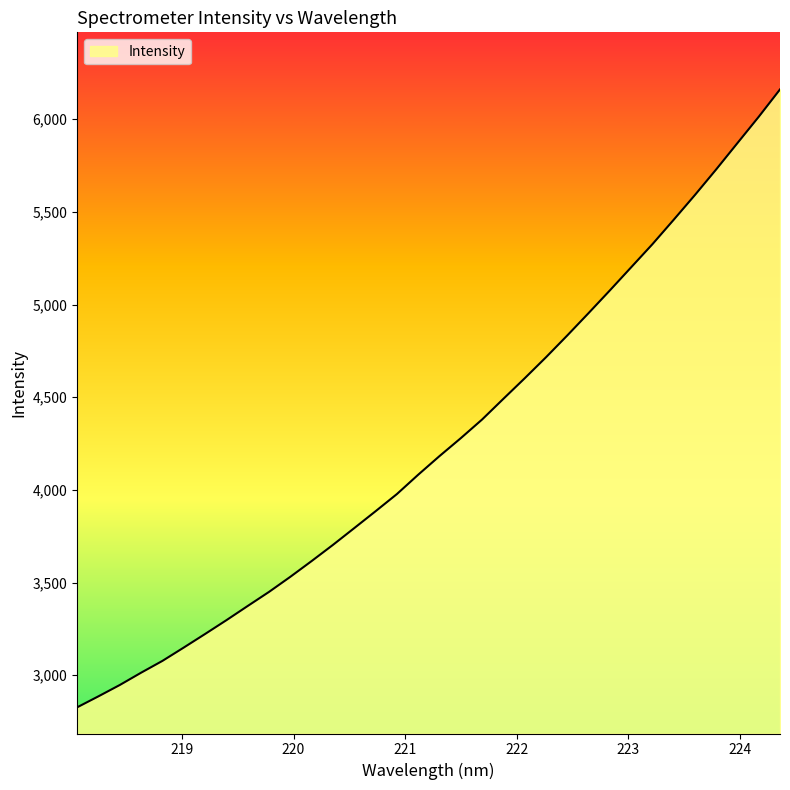

What is the minimum value shown in the chart?

2826.5